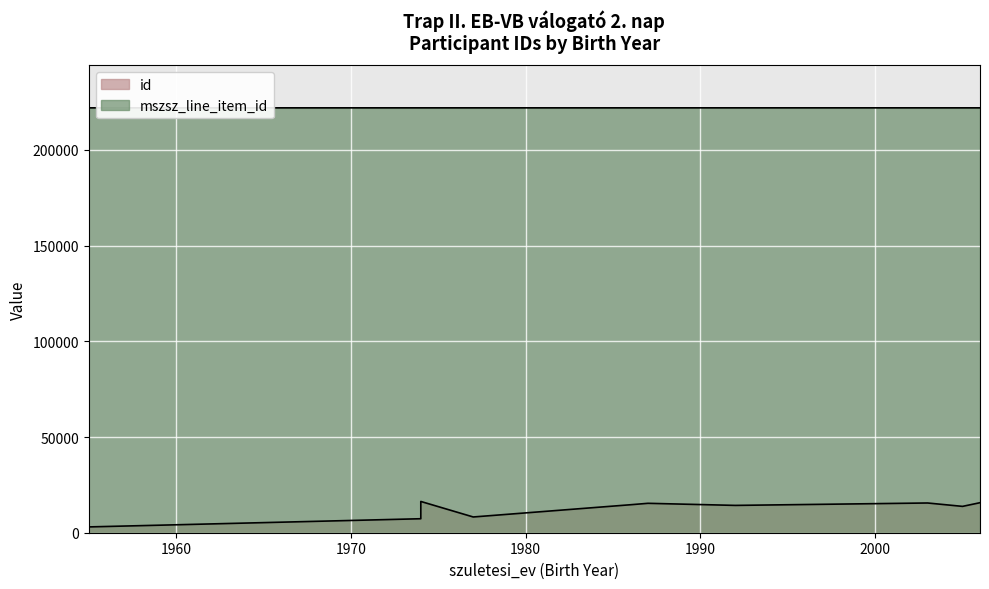

In id, how many points are higher than both neighbors (excluding endpoints)?

3